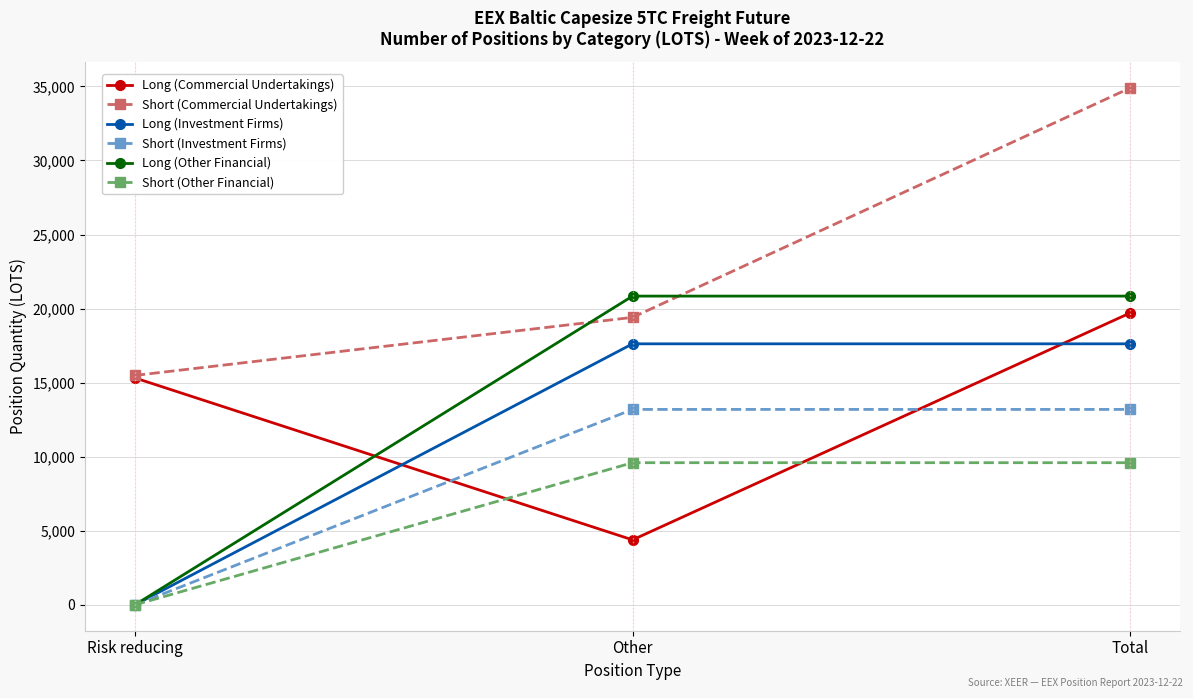

How many lines are shown in the chart?

6